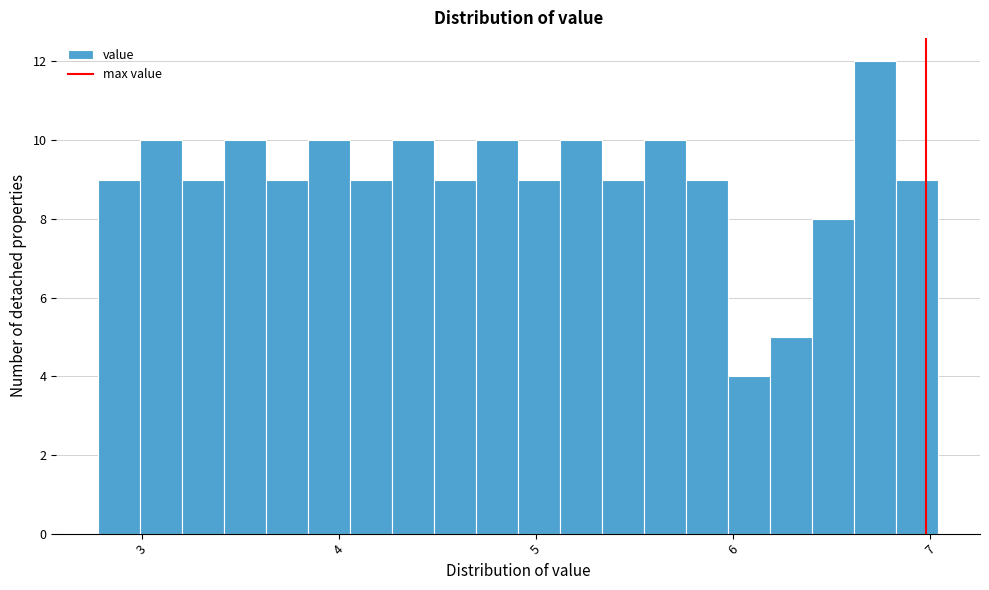

Read against the x-axis, roughly where is the centre of the tallest bar?

6.7